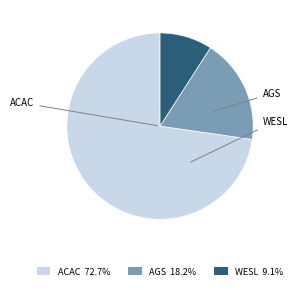

Does AGS 18.2% account for over 50% of the chart?

No